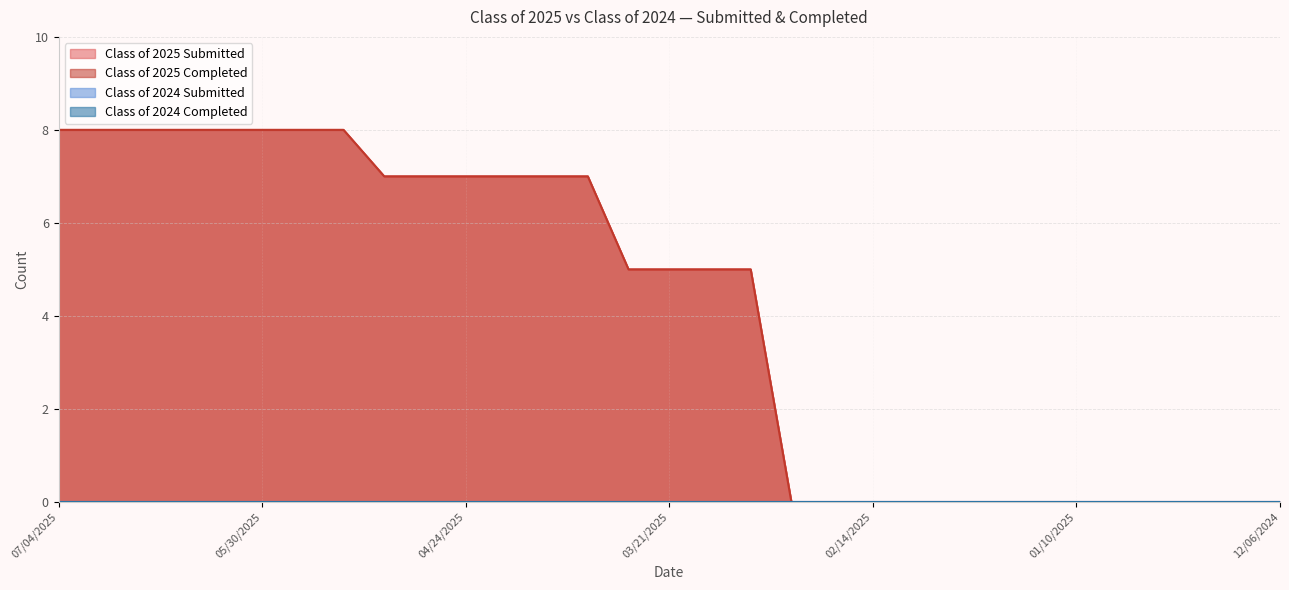

What is the average value of the Class of 2025 Completed series?

4